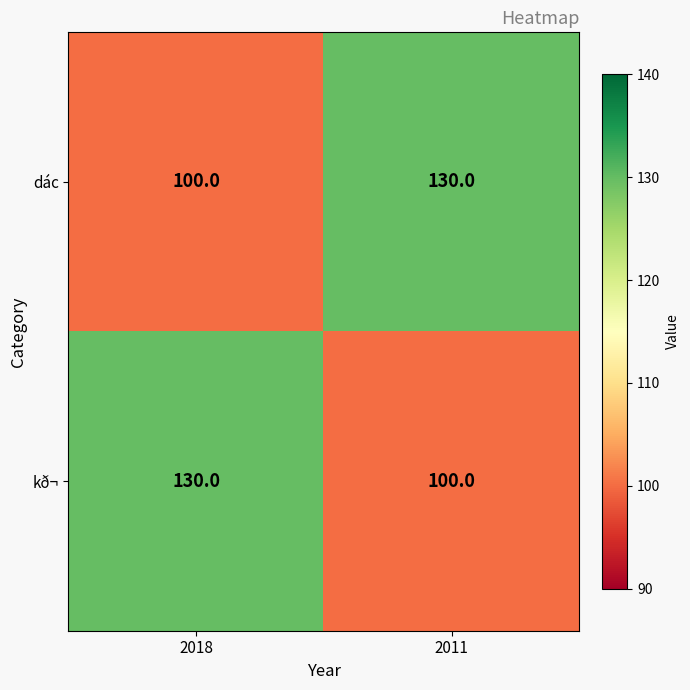

What is the total value across all series at 2018?

230